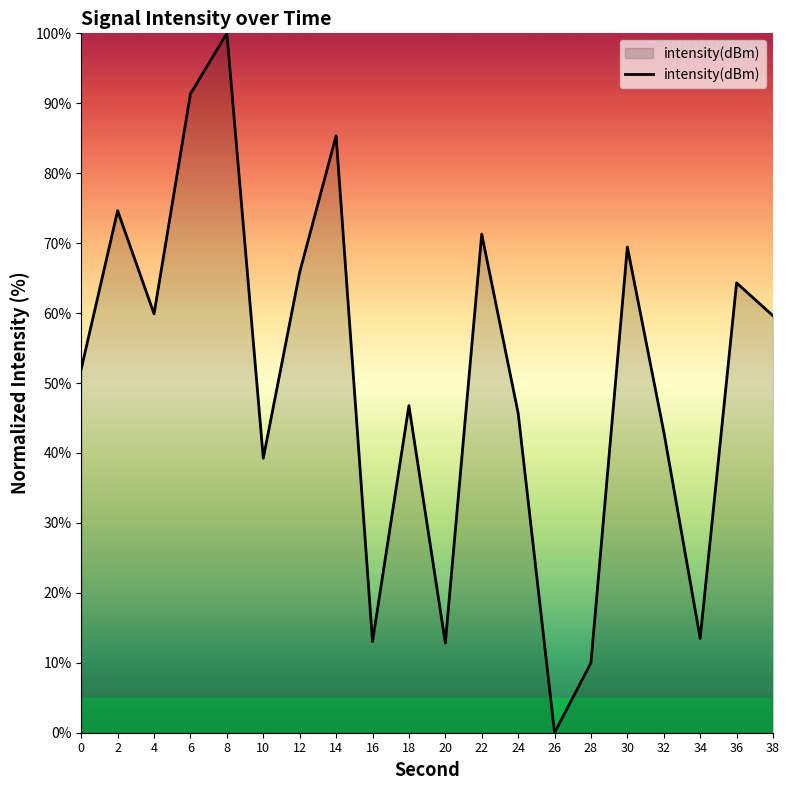

Count the number of categories in the chart.

20